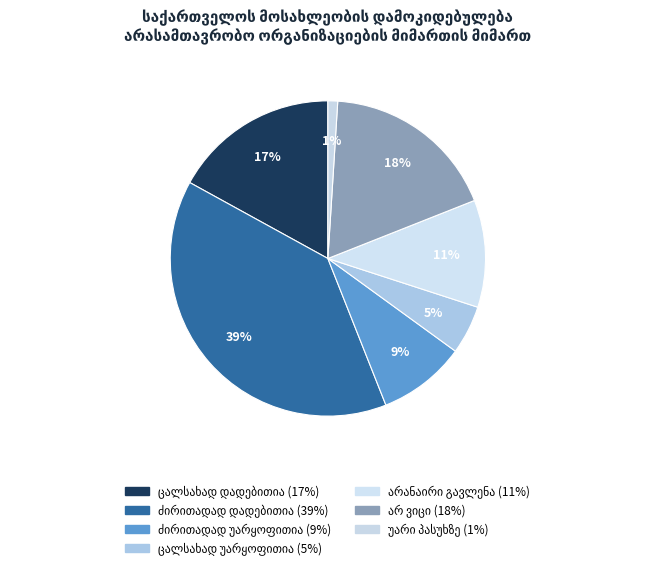

Is it true that უარი პასუხზე is 1% of the pie?

True